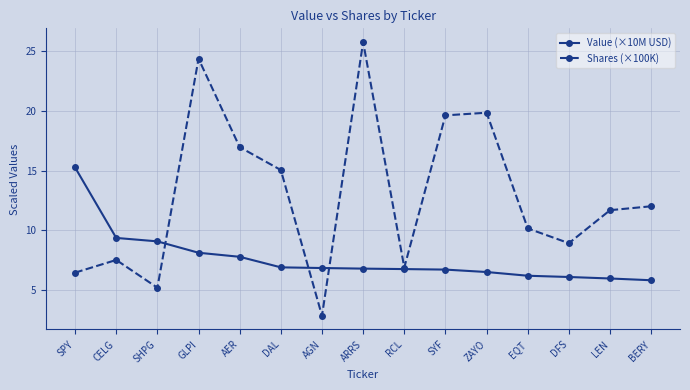

What position from the right is SHPG?

13